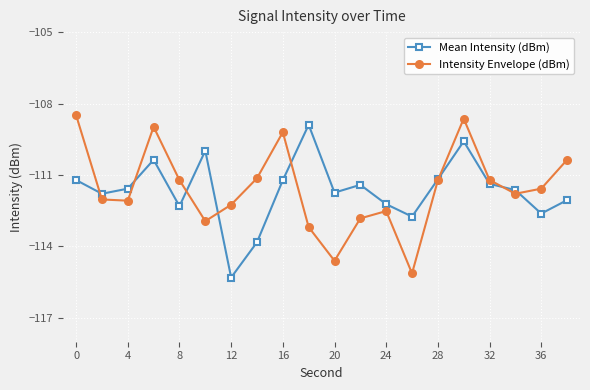

Is this an area chart (filled region under the line)?

No